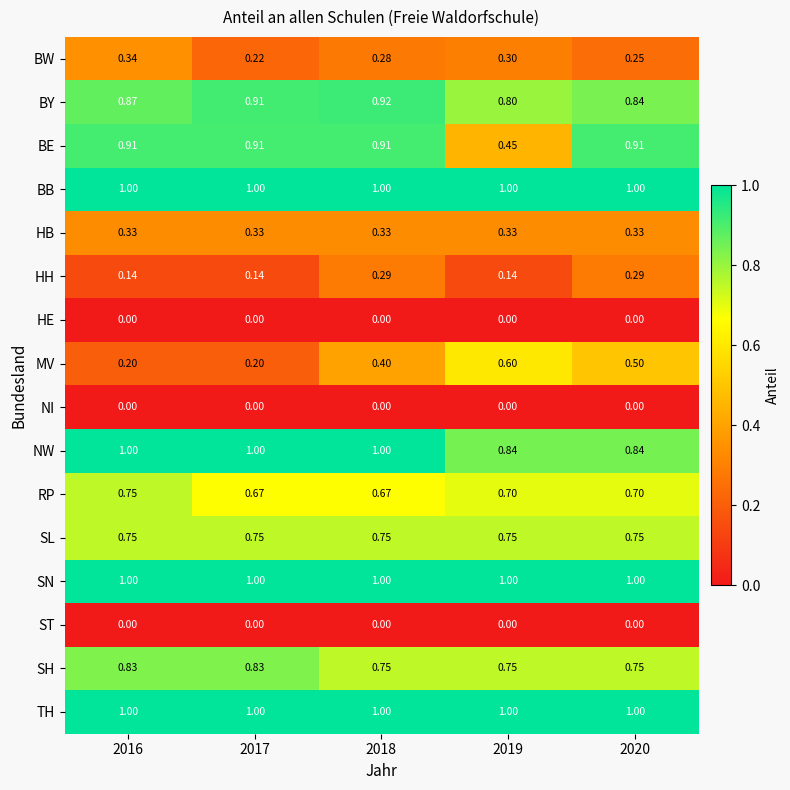

Which series has the largest range (max minus min)?

BE